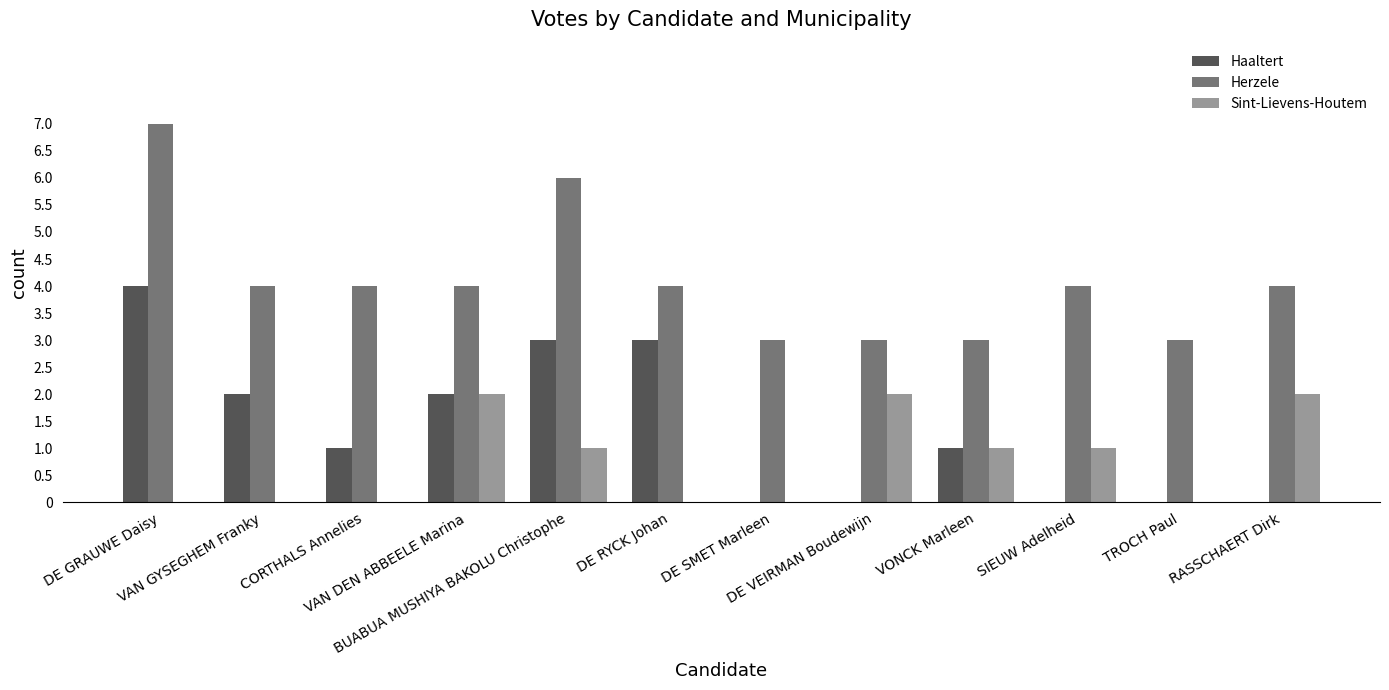

Which series has the largest total across all categories?

Herzele